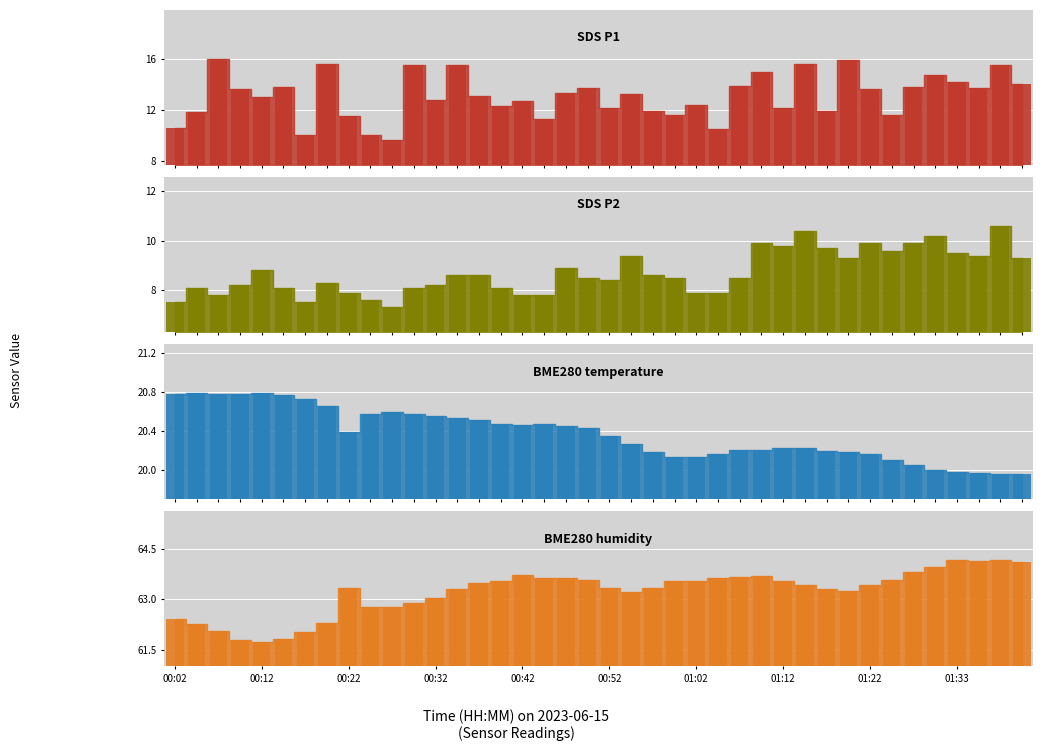

Which series has the widest spread of values?

SDS_P1